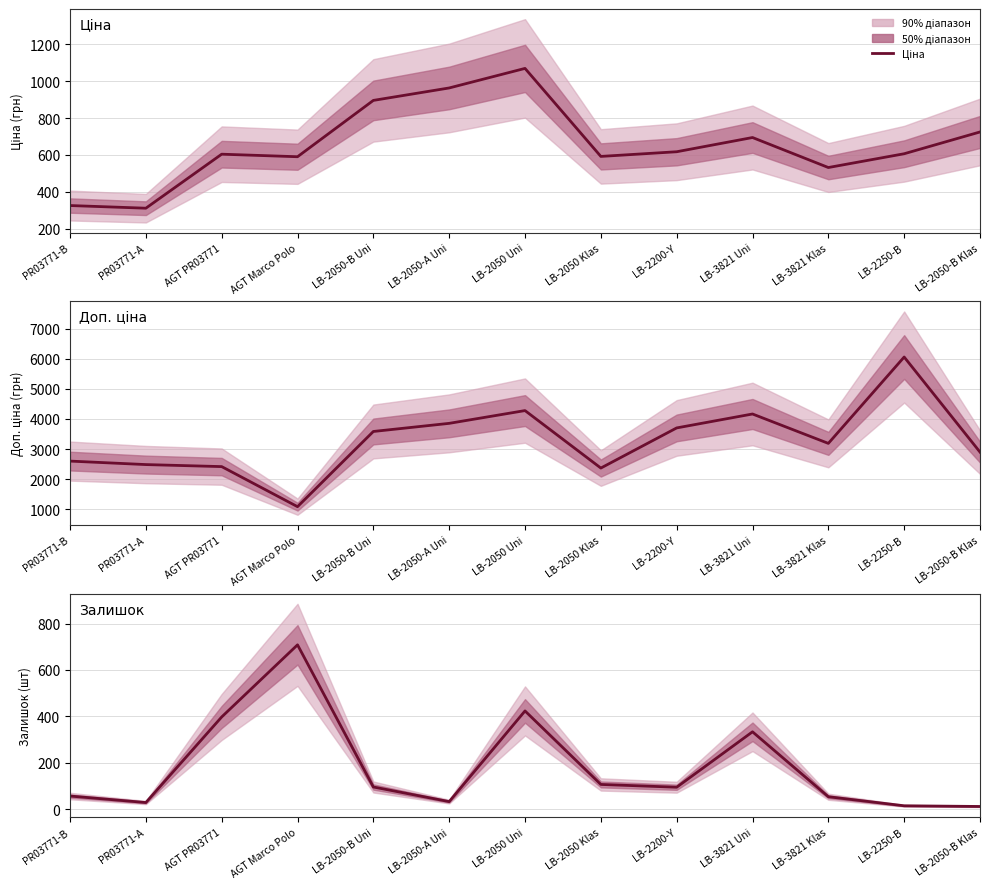

Which series has the largest range (max minus min)?

Доп. ціна